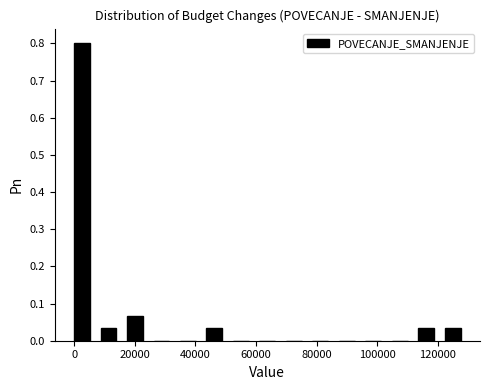

Reading left to right, transcribe this chart: for each bar, give the range it covers on the x-axis and its height. Neither the bar edges nor the heights are printed on the chart, so give them approximately, as read against the axes.

0 to 8000: 0.80
8000 to 18000: 0.03
18000 to 26000: 0.07
26000 to 34000: 0
34000 to 44000: 0
44000 to 52000: 0.03
52000 to 62000: 0
62000 to 70000: 0
70000 to 78000: 0
78000 to 88000: 0
88000 to 96000: 0
96000 to 104000: 0
104000 to 114000: 0
114000 to 122000: 0.03
122000 to 132000: 0.03